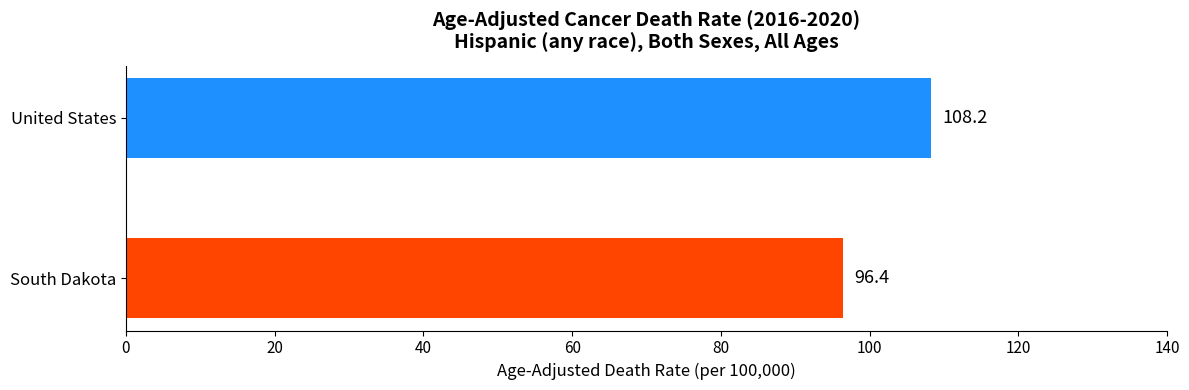

How many bars are there in total?

2